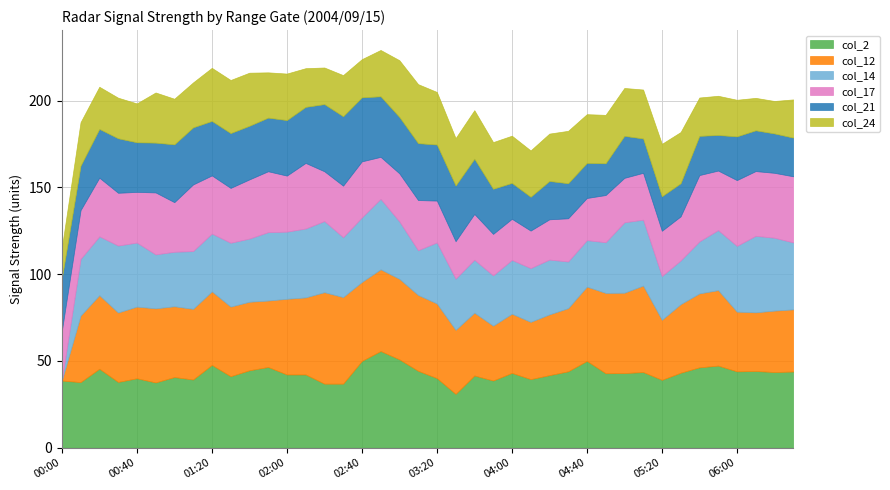

The value of col_24 (3.036) at 2004/09/15 01:50 is 44.6. True or false?

False